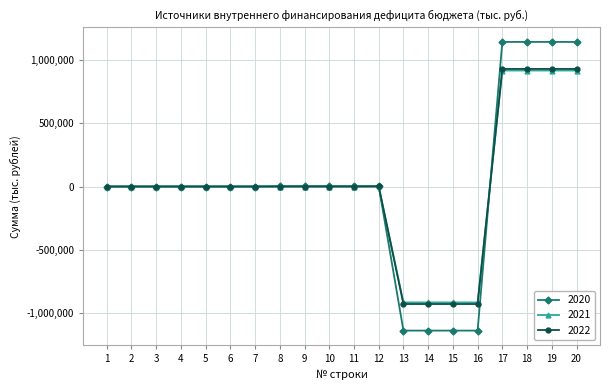

How many lines are shown in the chart?

3